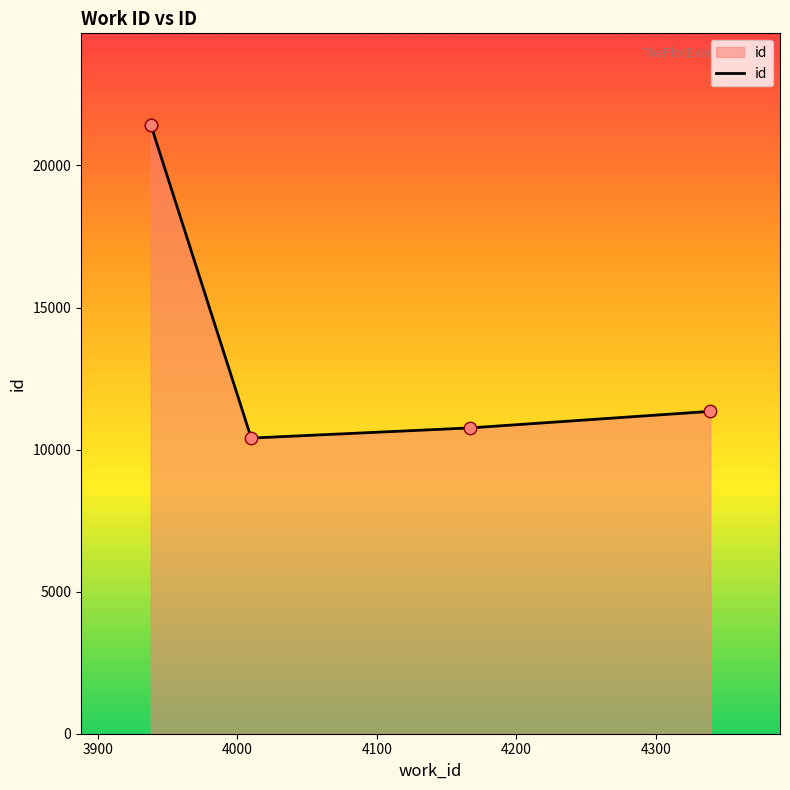

What is the change in value from 4010 to 4167?

+358